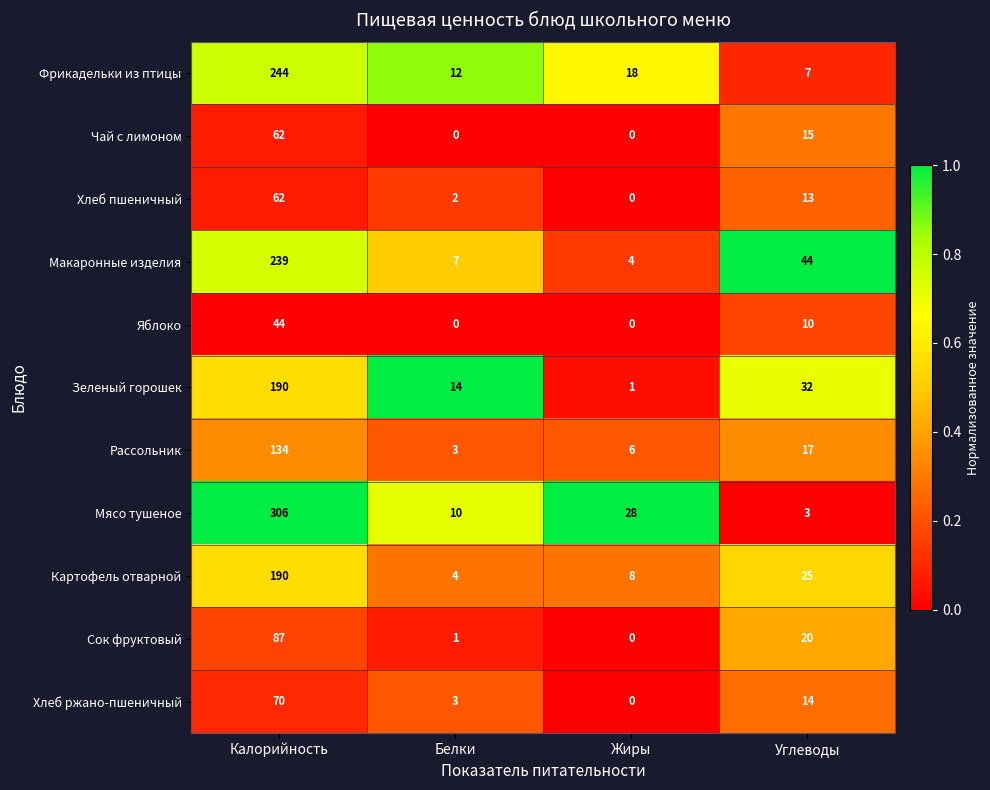

Which series has the widest spread of values?

Мясо тушеное